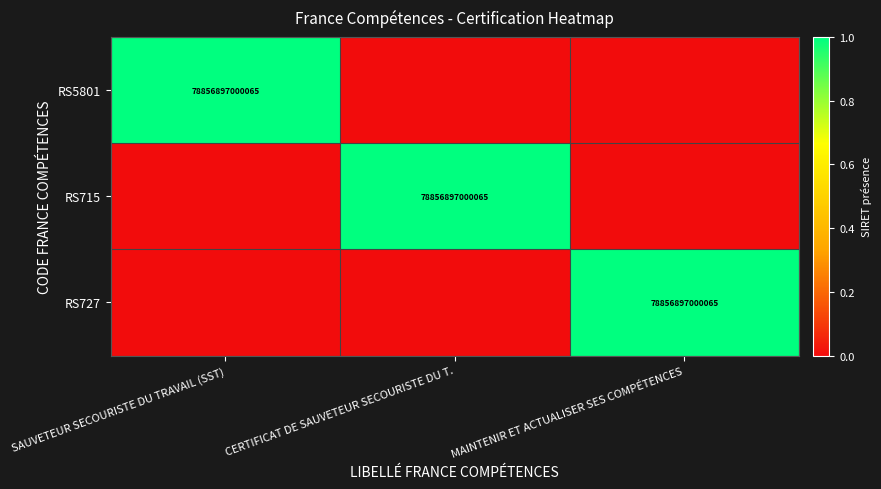

What is the difference between the highest and lowest values at SAUVETEUR SECOURISTE DU TRAVAIL (SST)?

1